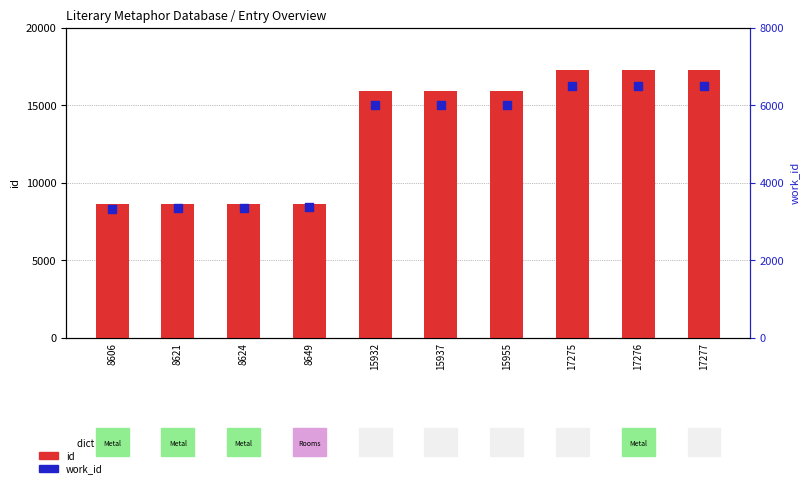

Which series contains the highest Y value?

id